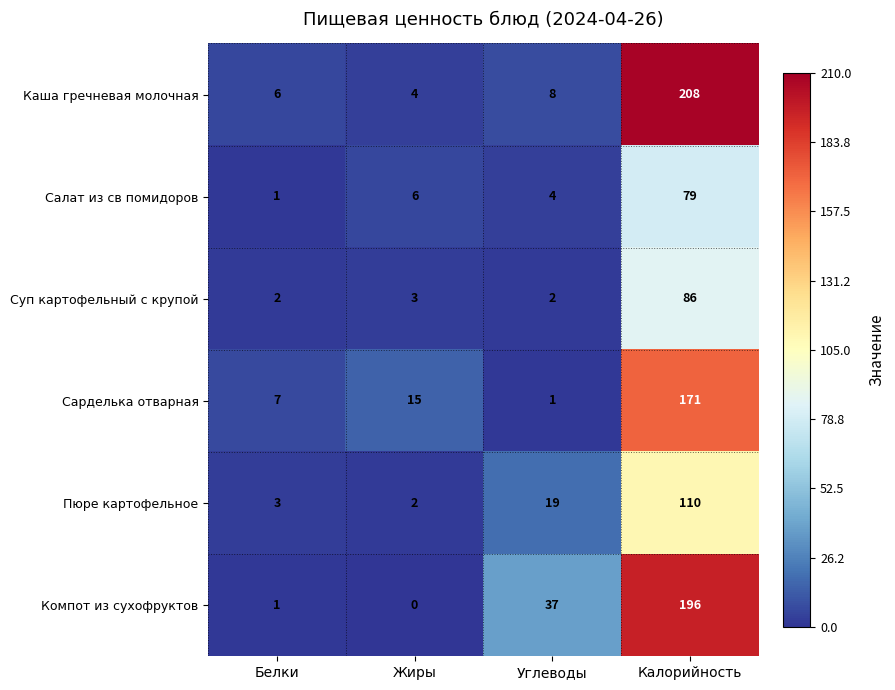

What is the maximum value shown in the chart?

208